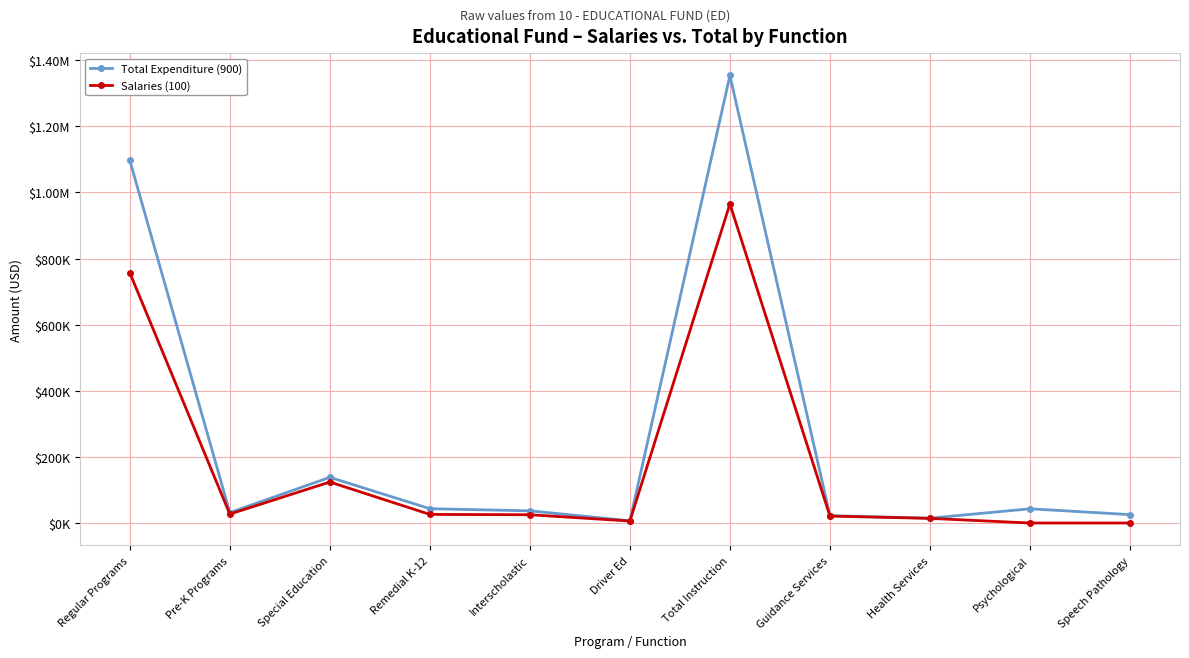

Is this an area chart (filled region under the line)?

No